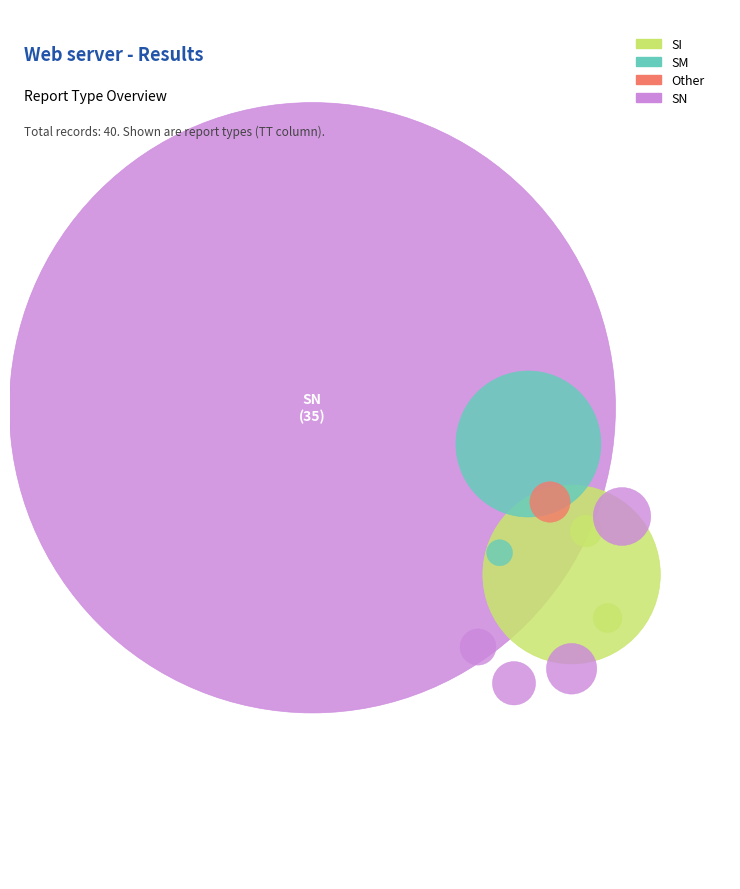

Which slice is the largest?

SN